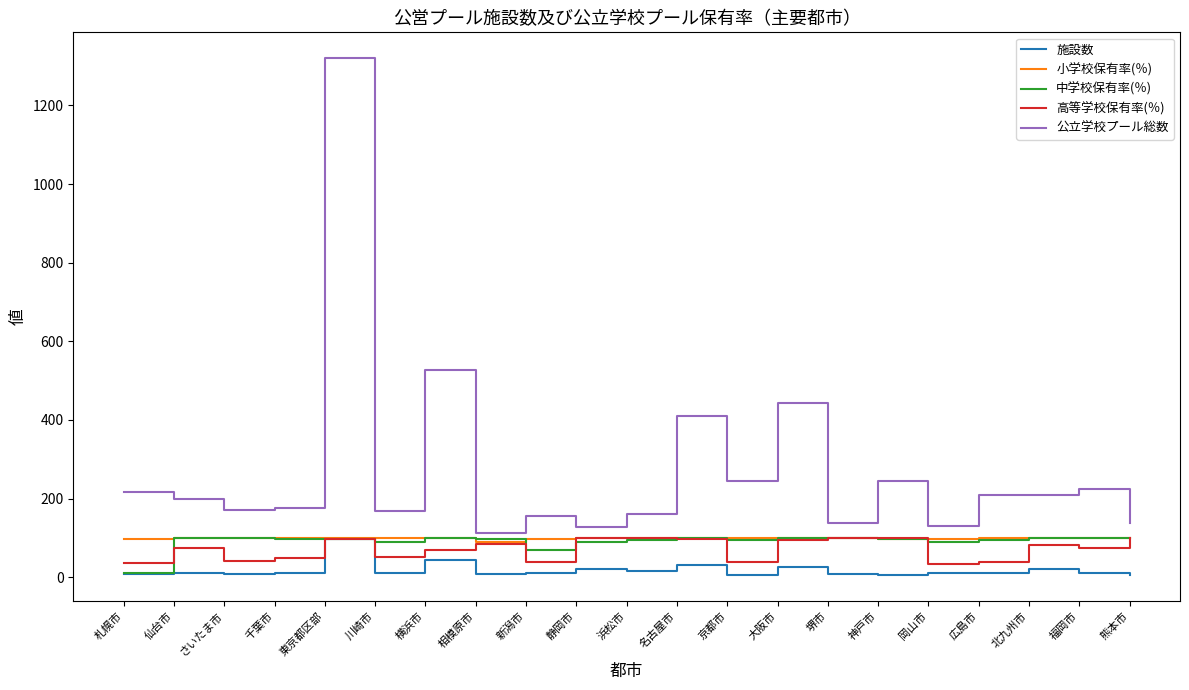

Read the 公立学校プール総数 value at 名古屋市.

409.0